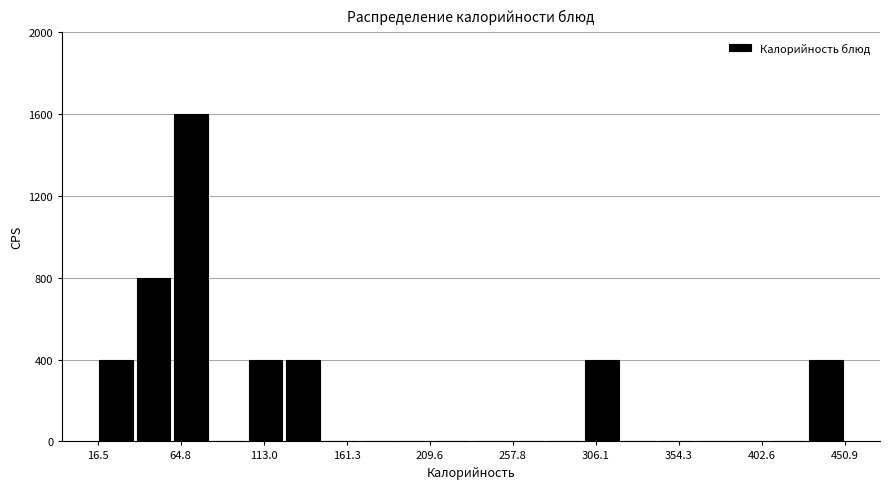

What is the height of the bar covering 40 to 60 on the x-axis? Neither the bar edges nor the heights are printed on the chart, so give them approximately, as read against the axes.

800